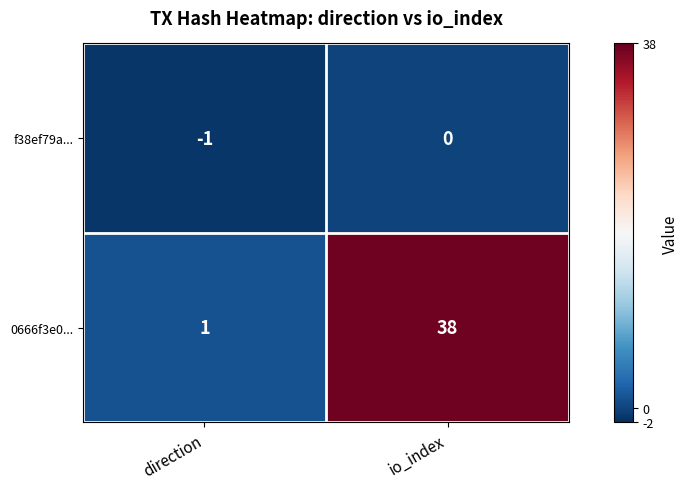

What is the difference between the 0666f3e0... values at direction and io_index?

37